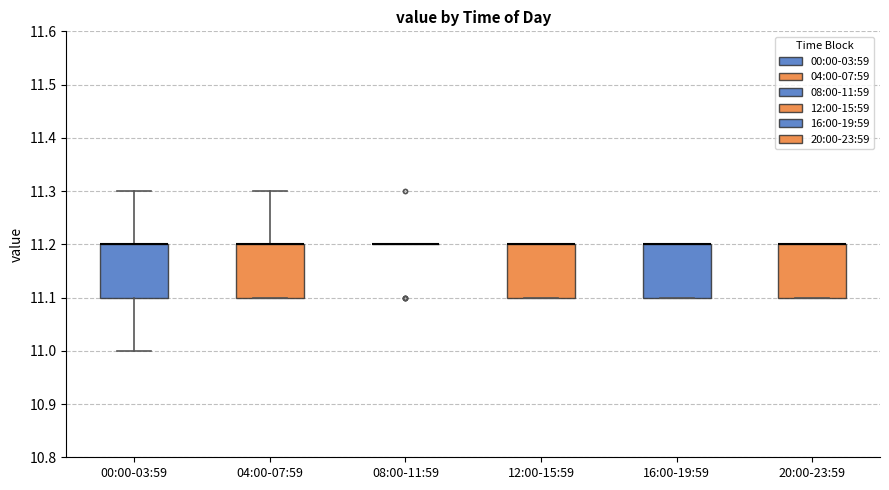

Reading left to right, transcribe this box plot: for each box, give where its median line is, the range the box spans, and where its two whiskers end, as read against the y-axis. The values are not printed on the chart, so give them approximately, as read against the axis.

00:00-03:59: median 11.2 (drawn on the box's upper edge), box 11.1 to 11.2, whiskers 11.0 to 11.3
04:00-07:59: median 11.2 (drawn on the box's upper edge), box 11.1 to 11.2, whiskers 11.1 to 11.3
08:00-11:59: box collapsed to a line at 11.2, whiskers 11.2 to 11.2
12:00-15:59: median 11.2 (drawn on the box's upper edge), box 11.1 to 11.2, whiskers 11.1 to 11.2
16:00-19:59: median 11.2 (drawn on the box's upper edge), box 11.1 to 11.2, whiskers 11.1 to 11.2
20:00-23:59: median 11.2 (drawn on the box's upper edge), box 11.1 to 11.2, whiskers 11.1 to 11.2